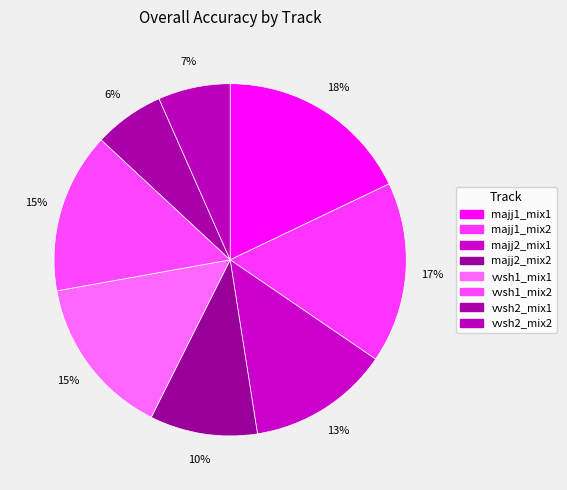

To the nearest percent, what portion does vvsh2_mix1 represent?

6%